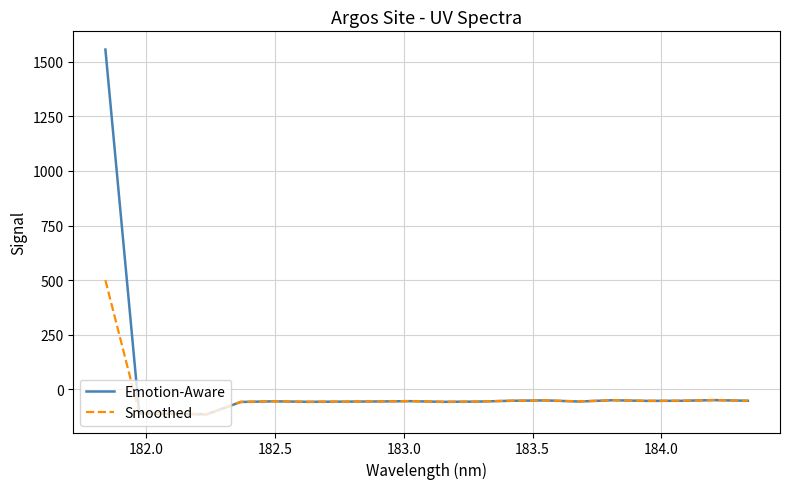

Rank the series by their maximum value, from highest to lowest.

Emotion-Aware, Smoothed